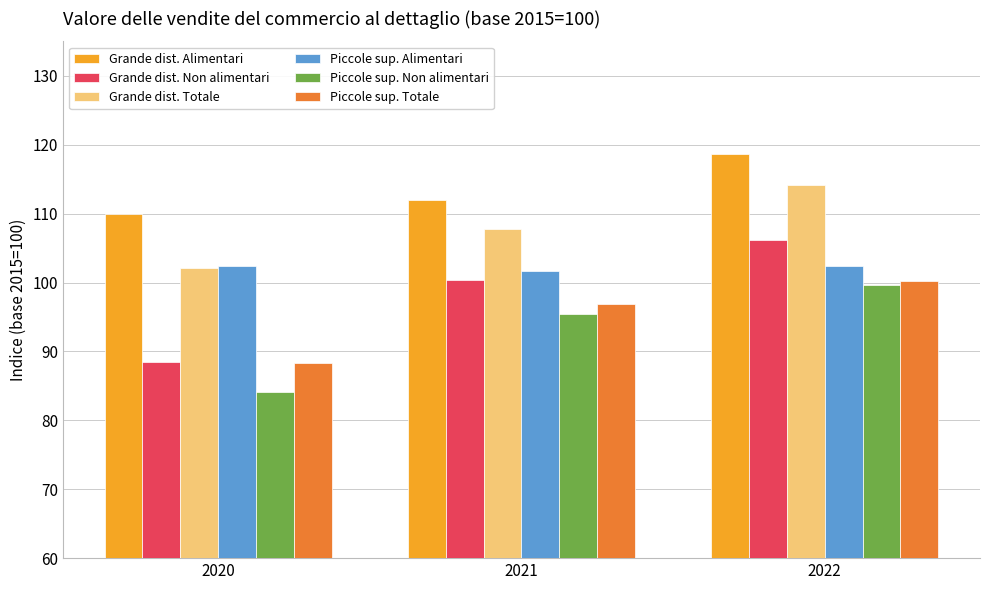

What is the sum of all Piccole sup. Non alimentari values?

279.2